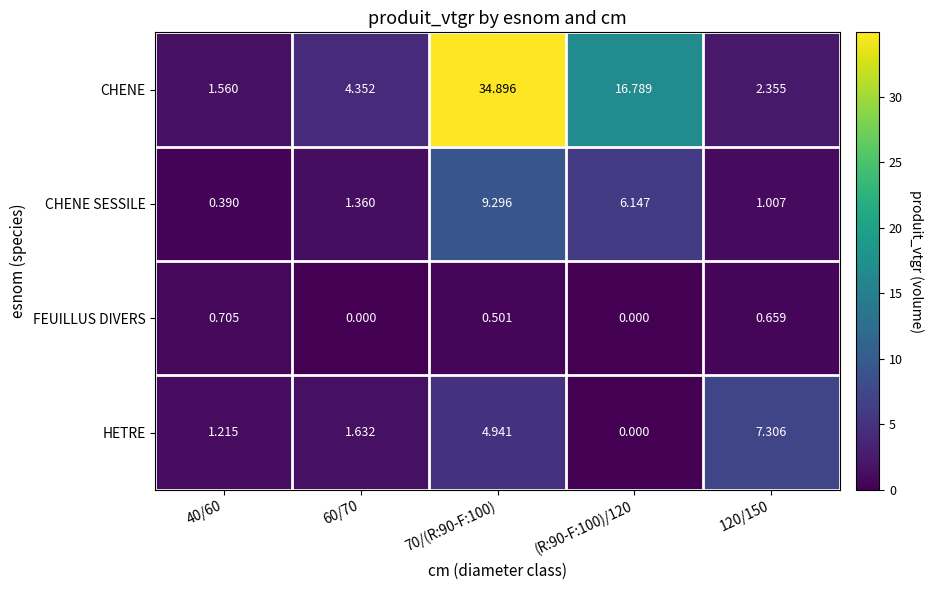

Is the value of CHENE at 70/(R:90-F:100) greater than the value of HETRE at 120/150?

Yes